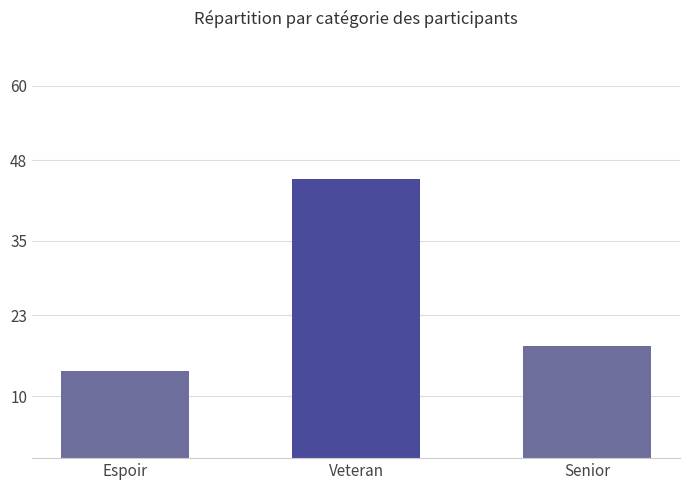

What is the maximum value shown in the chart?

45